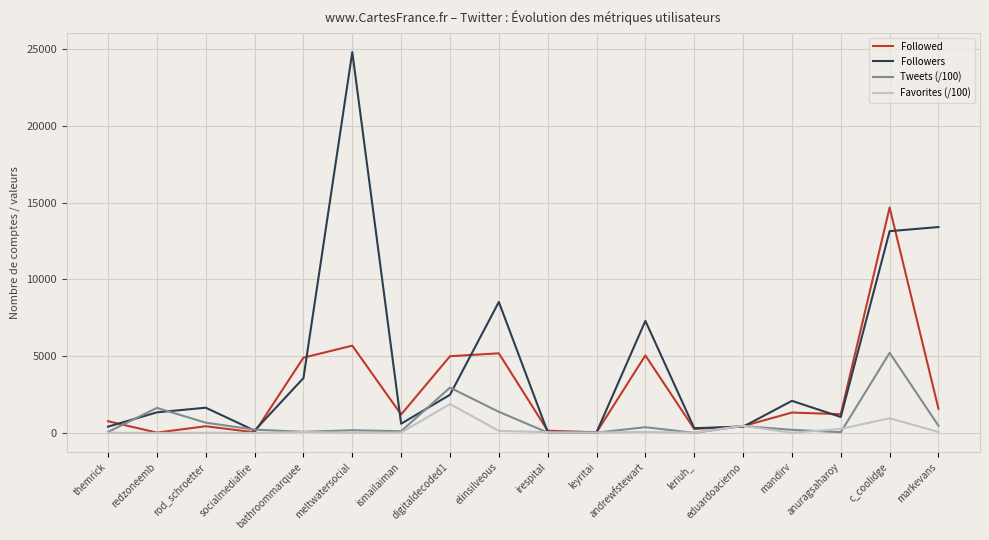

Is the value of Followers at bathroommarquee greater than the value of Followed at themrick?

Yes